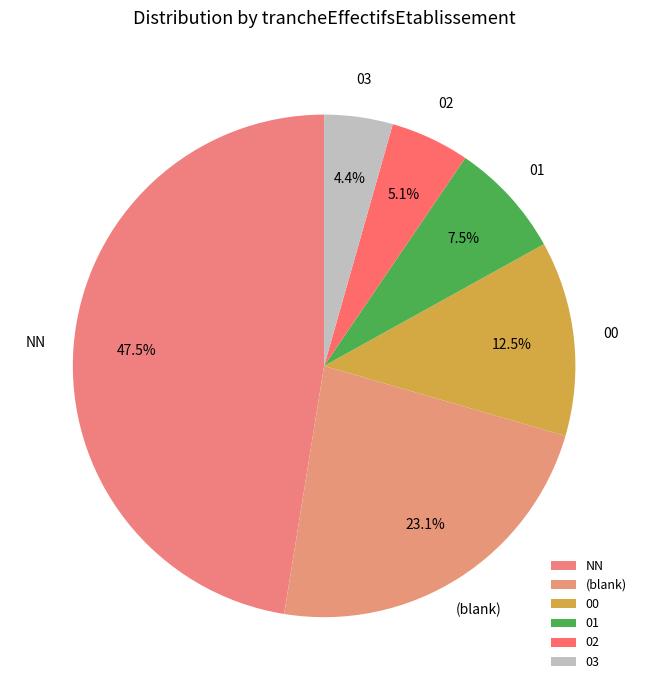

What percentage is the 03 slice, to the nearest percent?

4%